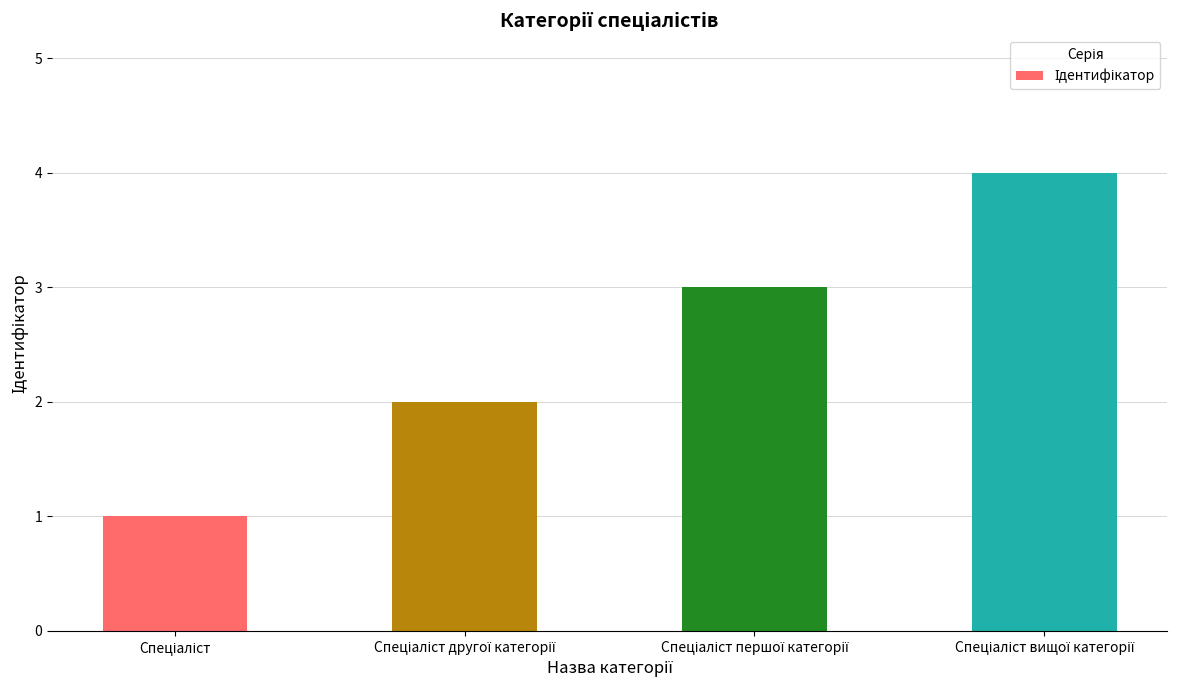

What is the greatest value displayed?

4